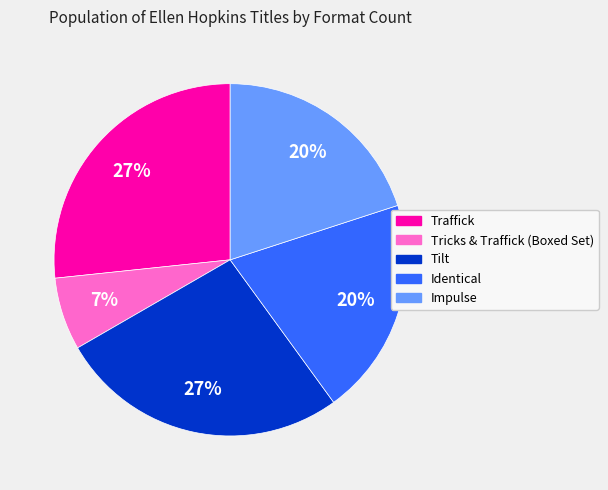

Which has a higher value, Tricks & Traffick (Boxed Set) or Impulse?

Impulse